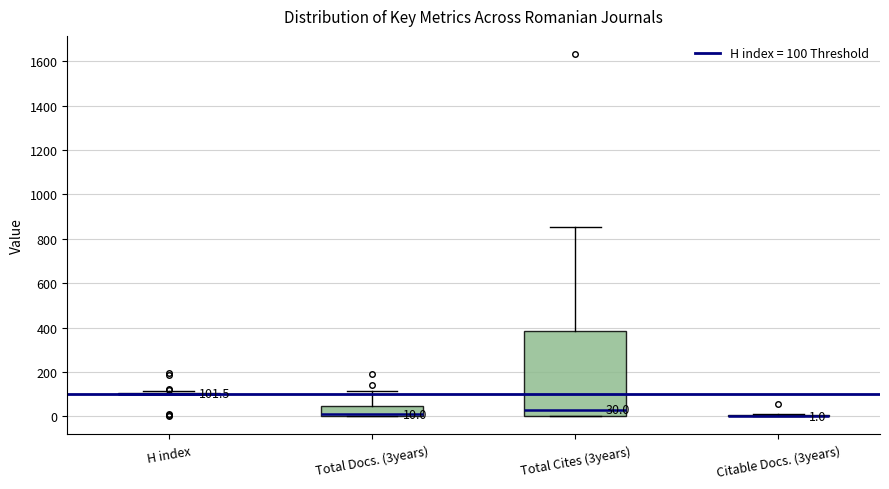

Which box is the tallest, from its lower edge to its upper edge?

Total Cites (3years)